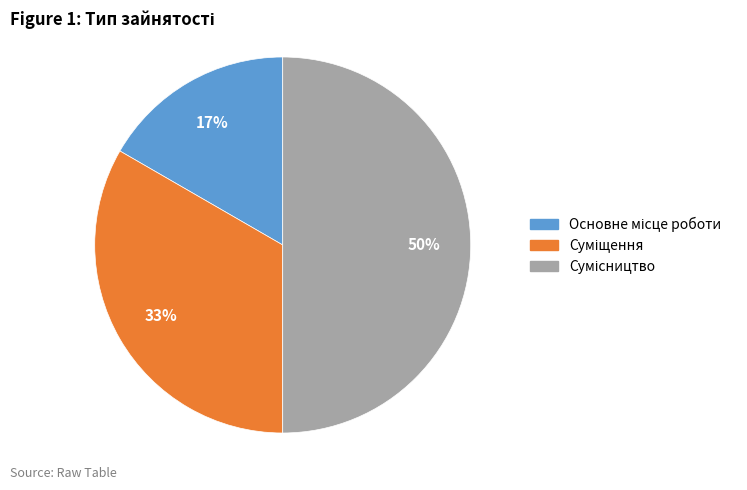

How many segments does this pie chart have?

3